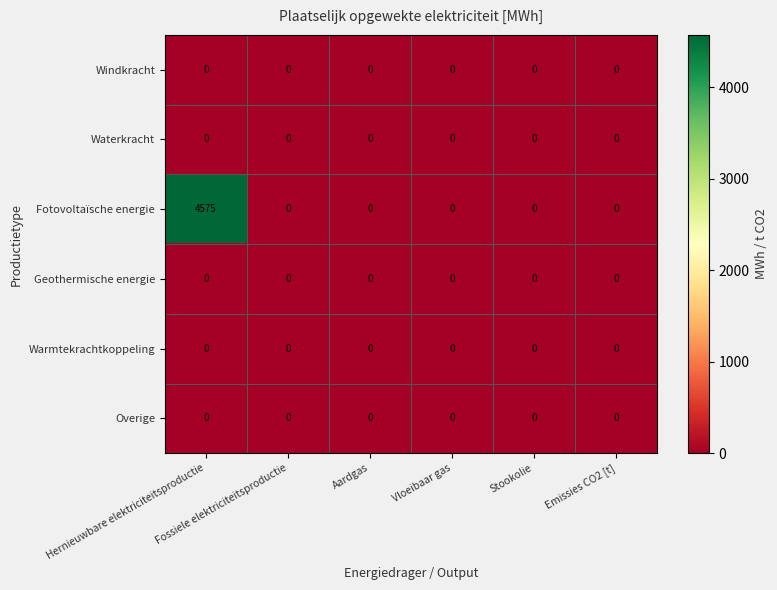

Which series has the largest total across all categories?

Fotovoltaïsche energie